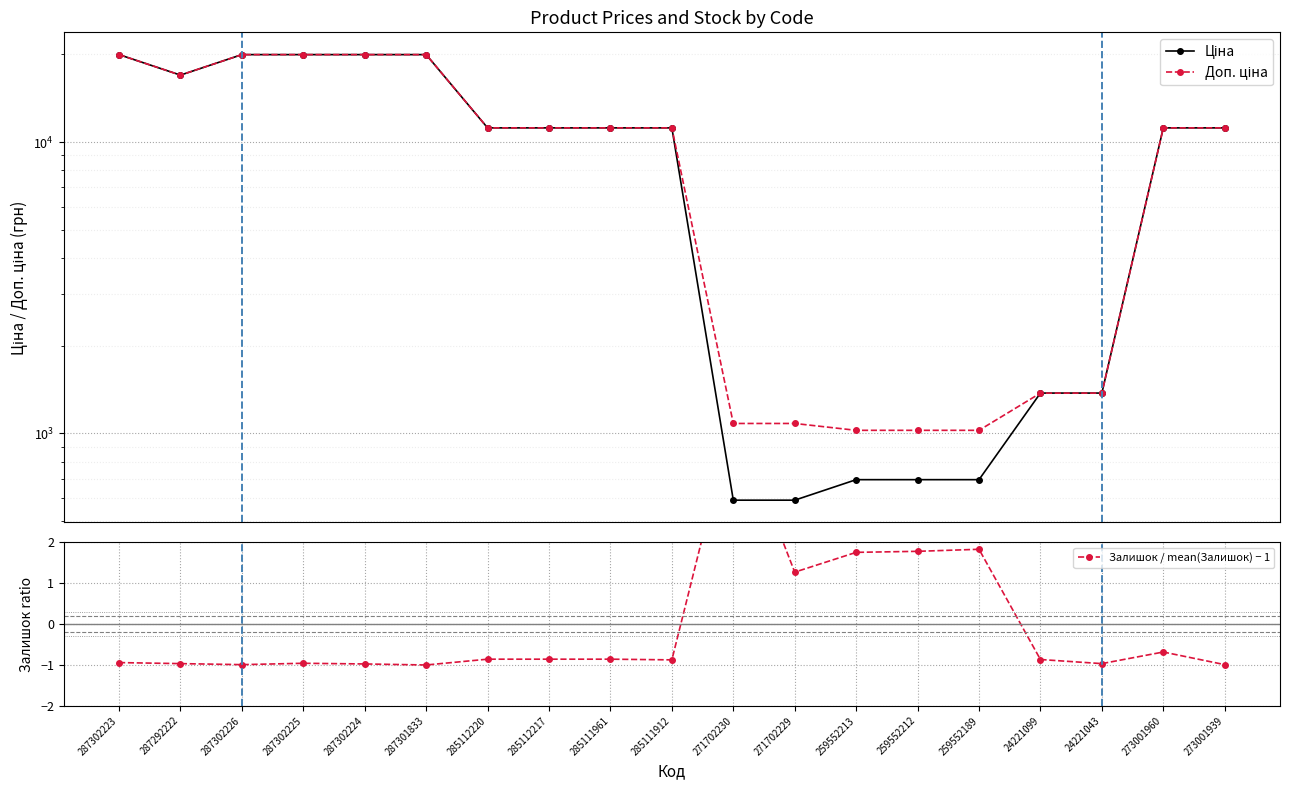

Which category has the highest value across all series?

287302223